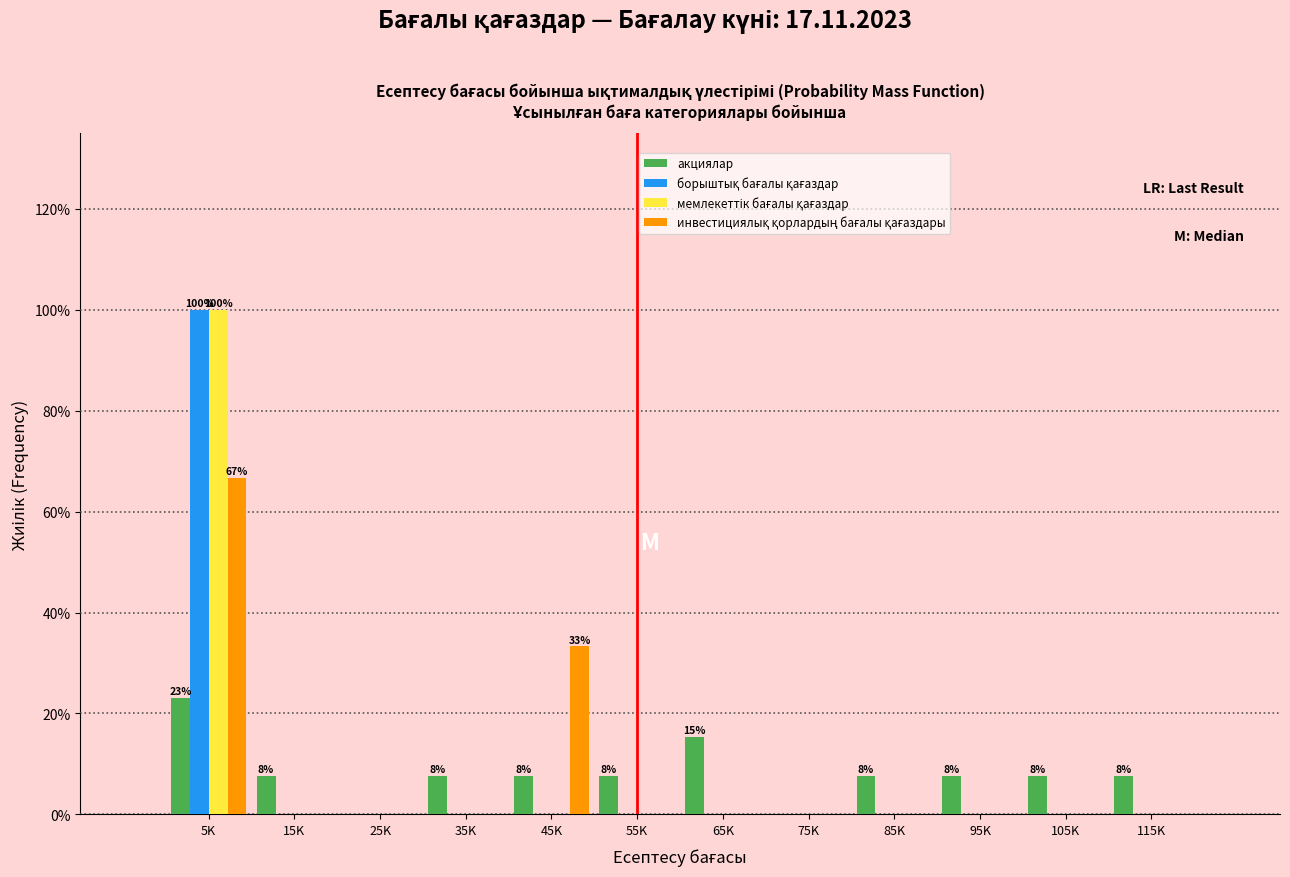

What is the sum of the акциялар values at 115K and 5K?

30.8